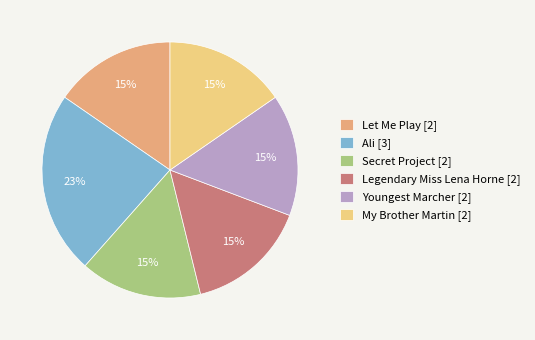

To the nearest percent, what is the difference between the largest and smallest slice percentages?

8%